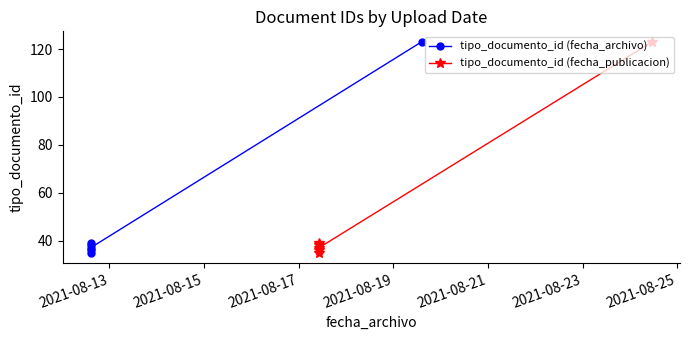

Which series has the largest range (max minus min)?

tipo_documento_id (fecha_archivo)